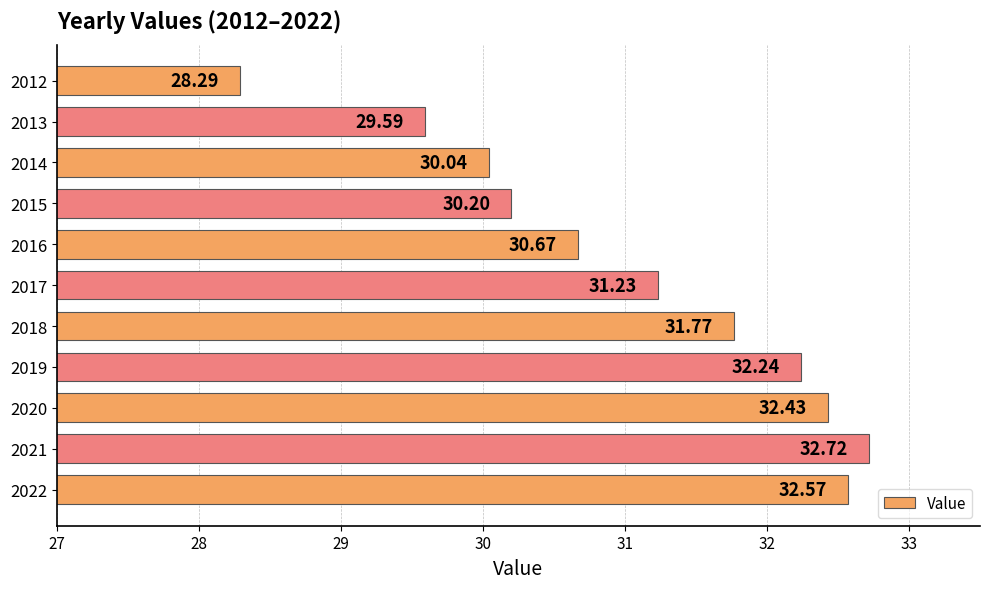

What is the difference between the maximum and minimum values?

4.4